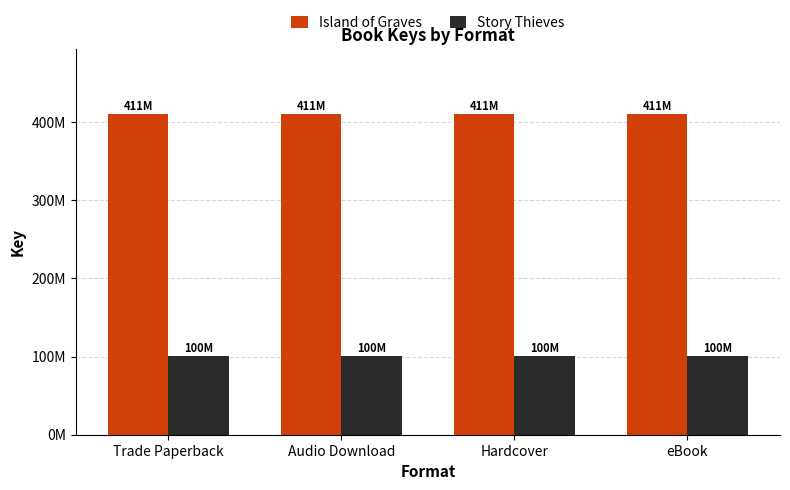

Does the chart contain stacked bars?

No